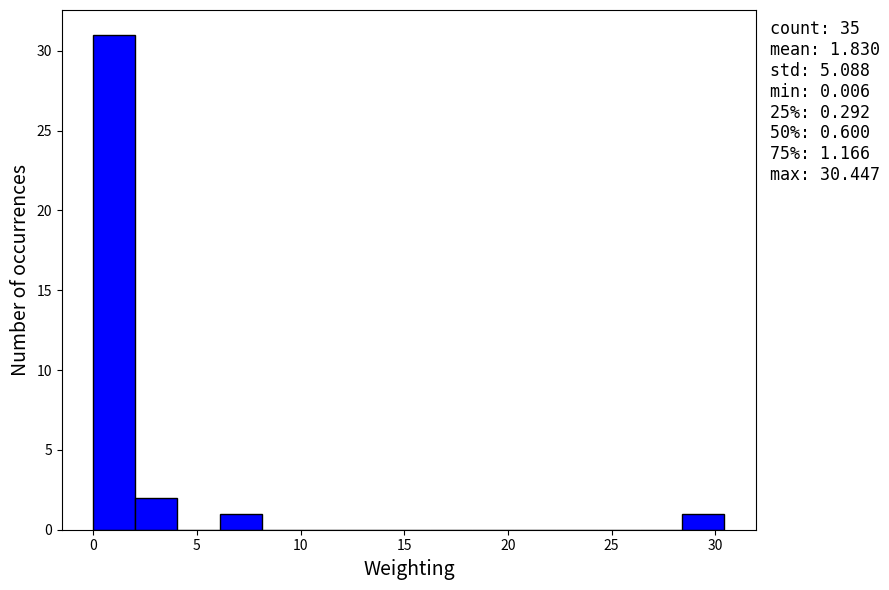

Which range on the x-axis has the tallest bar?

0.0 to 2.0